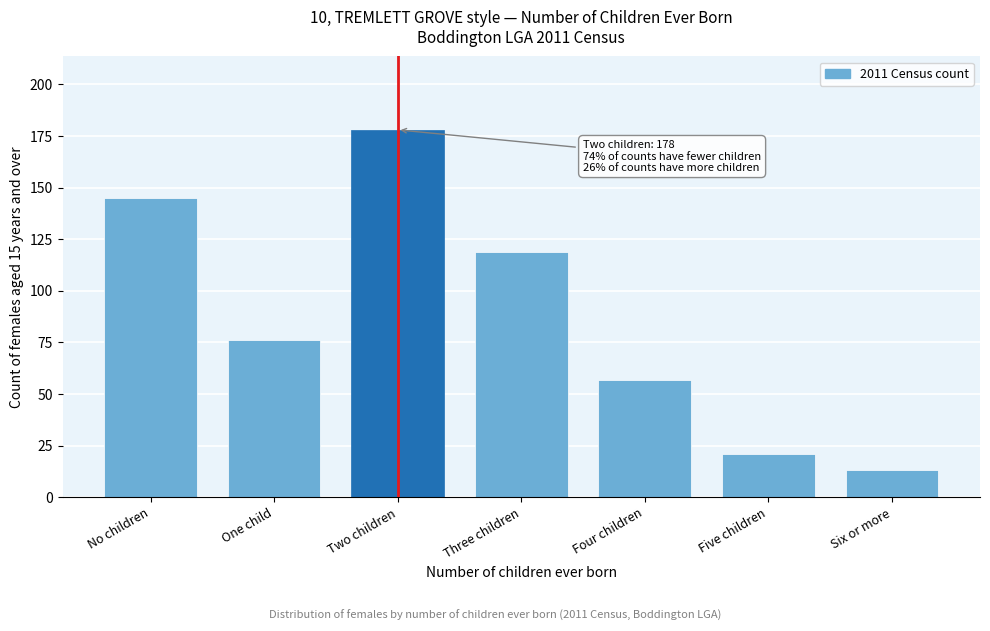

Reading right to left, what are all the values shown in this chart?

Six or more=13	Five children=21	Four children=57	Three children=119	Two children=178	One child=76	No children=145